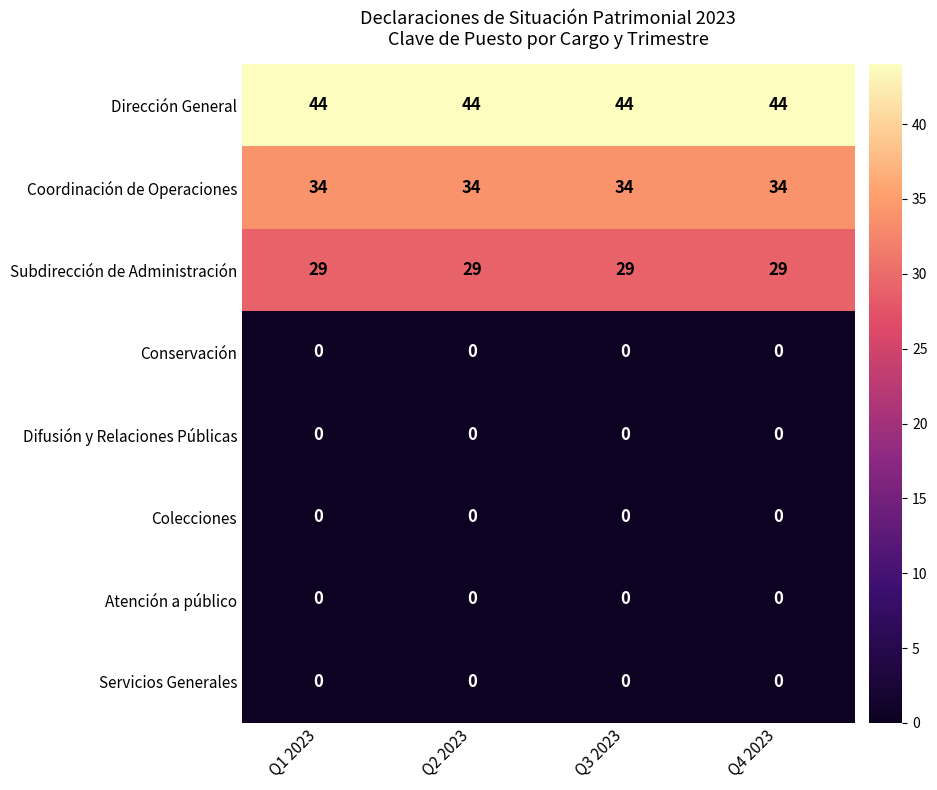

What is the spread (max minus min) of values at Q2 2023?

44